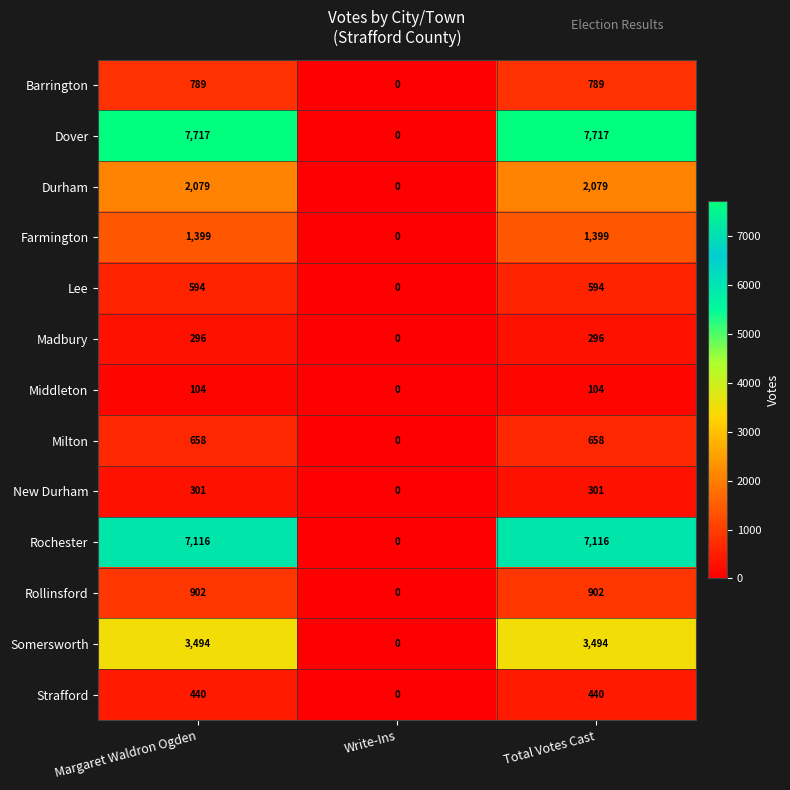

What is the sum of the Barrington values at Write-Ins and Margaret Waldron Ogden?

789